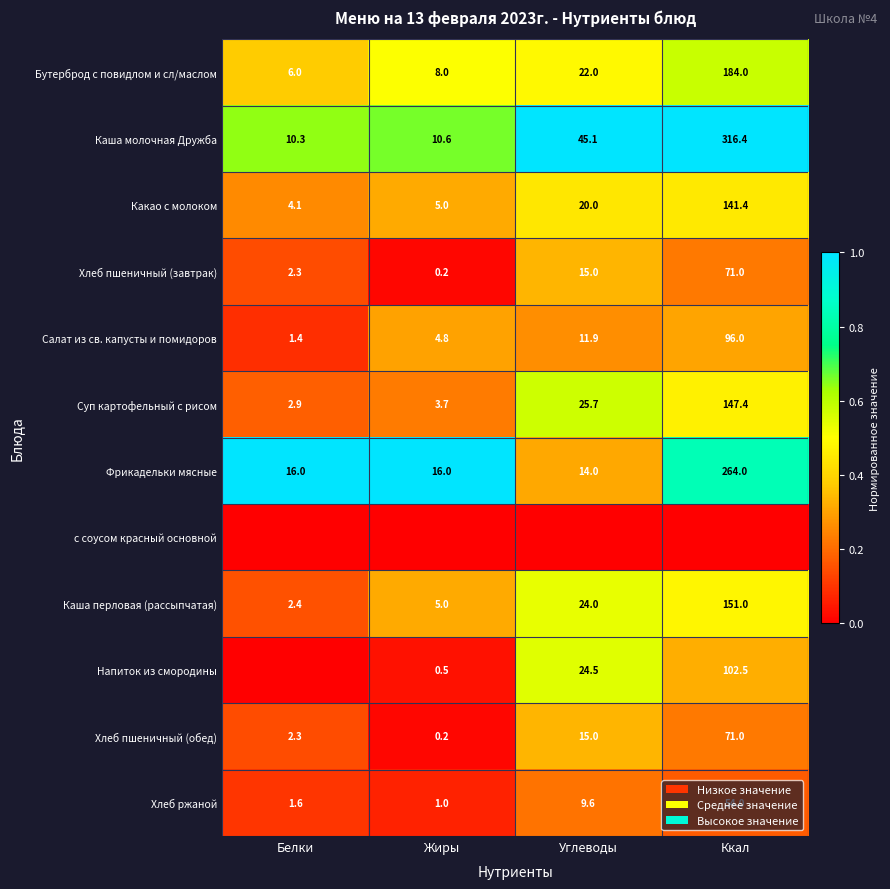

What value does the Хлеб ржаной series have at Углеводы?

9.6